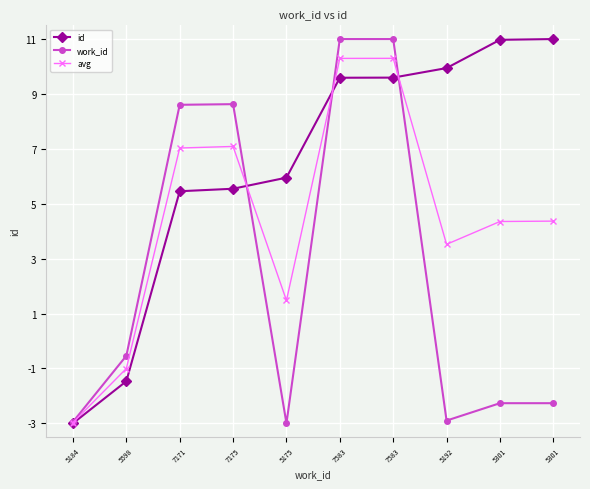

Does the chart have visible grid lines?

Yes